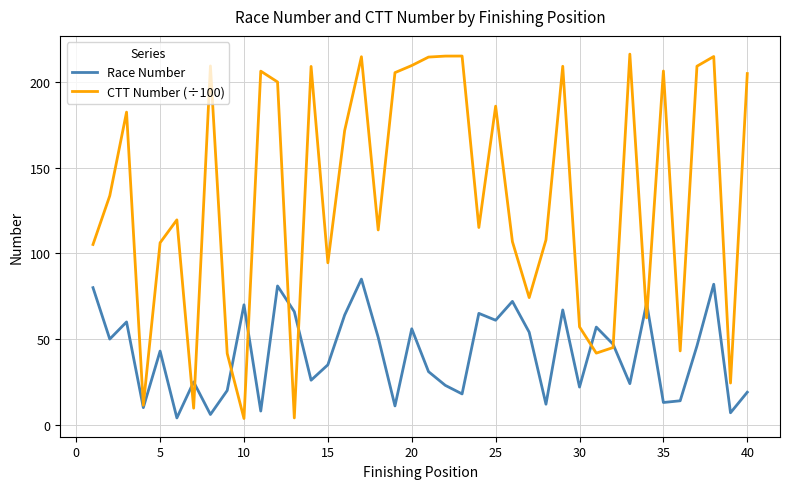

How many lines are shown in the chart?

2